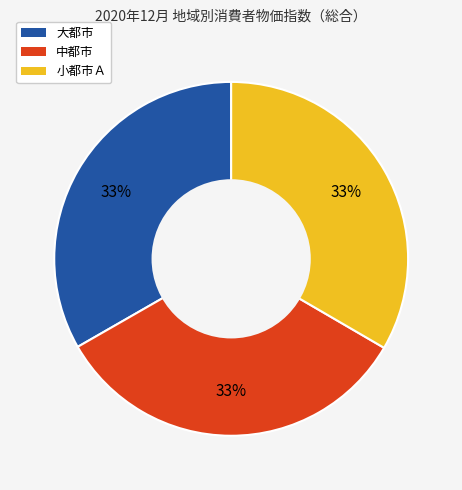

Is it true that 小都市Ａ is 33% of the pie?

True